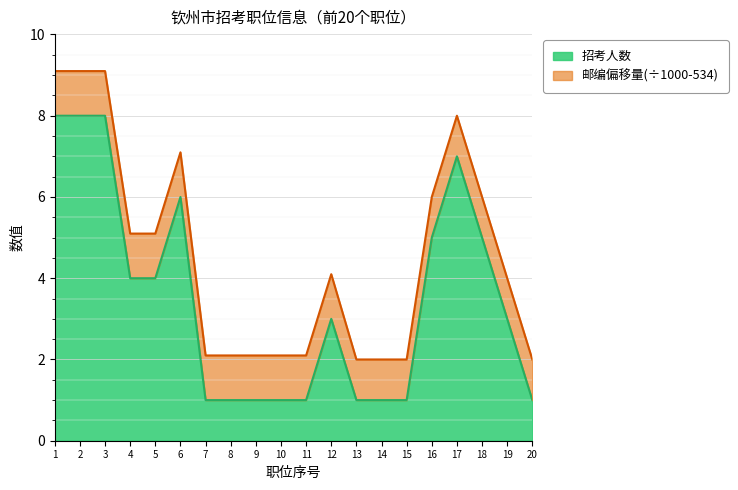

At which label is the value closest to 4?

4